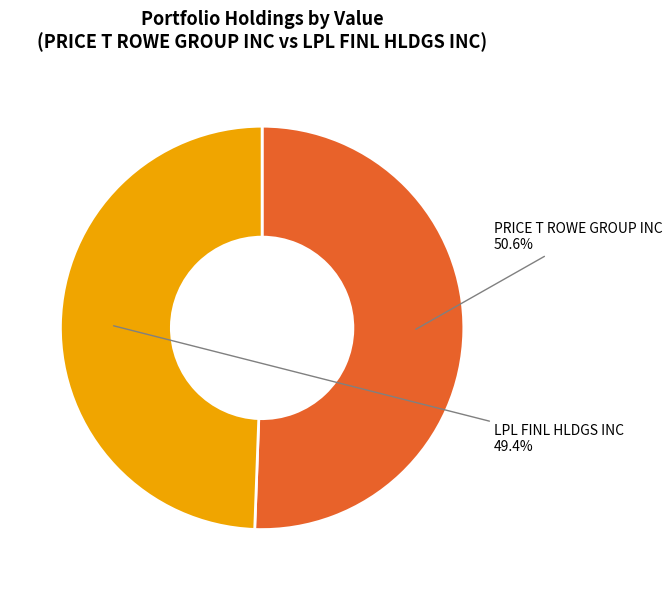

Which slice is the largest?

PRICE T ROWE GROUP INC